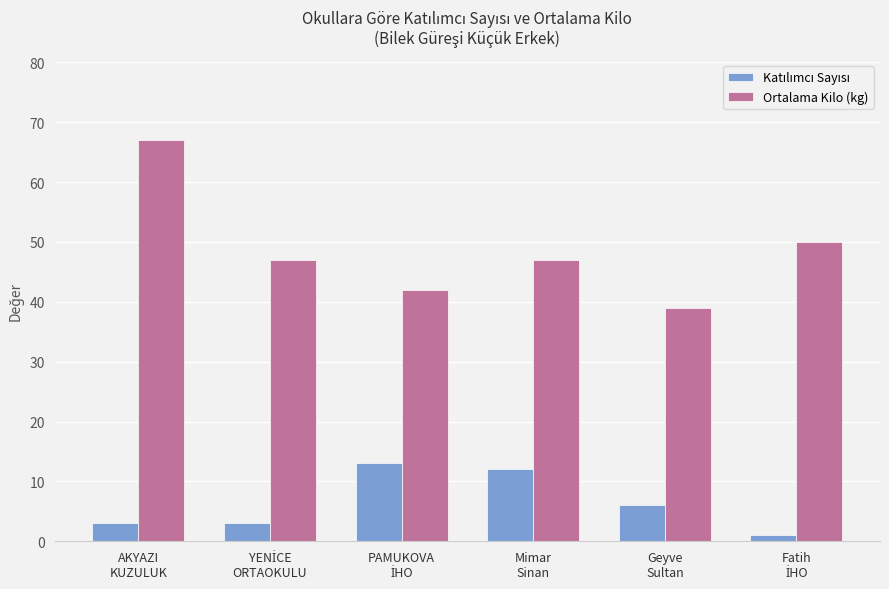

What is the label of the 1st bar from the left?

AKYAZI
KUZULUK